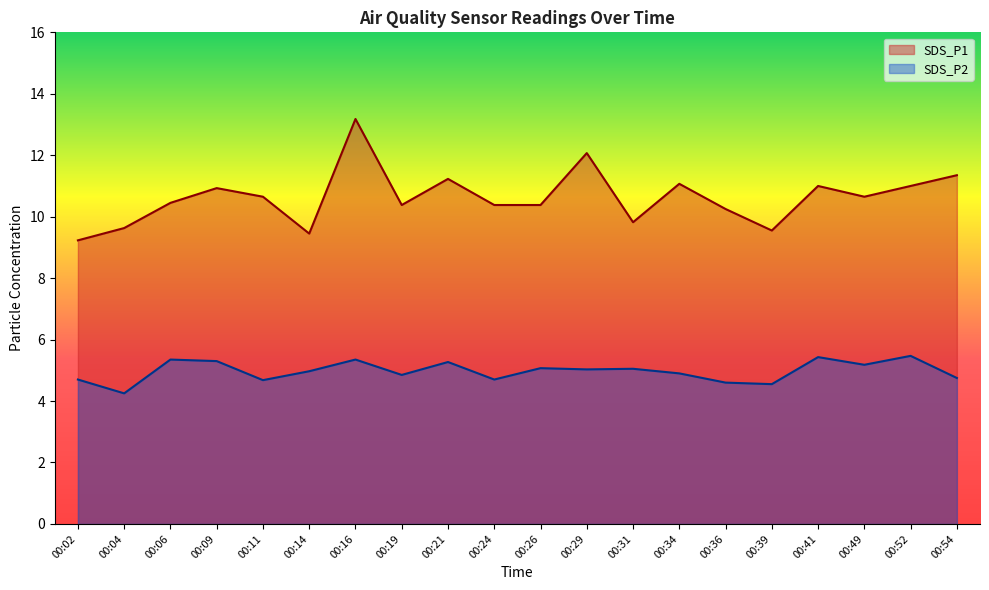

What is the difference between the highest and lowest values at 00:29?

7.0